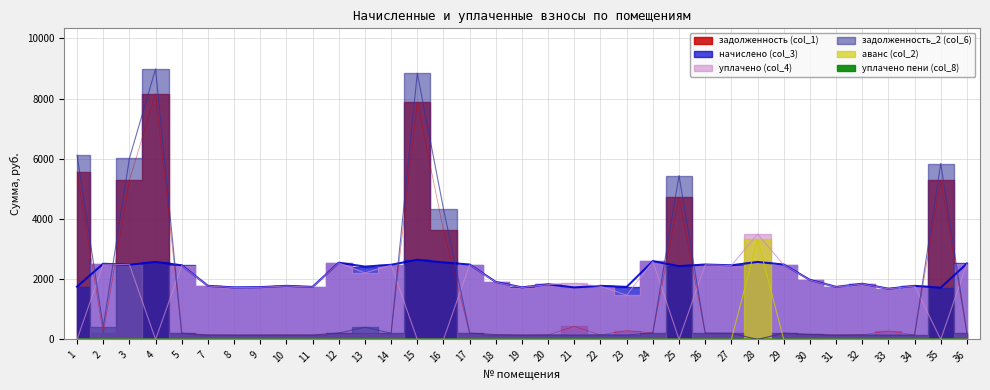

True or false: задолженность (col_1) and уплачено пени (col_8) intersect in this chart.

False